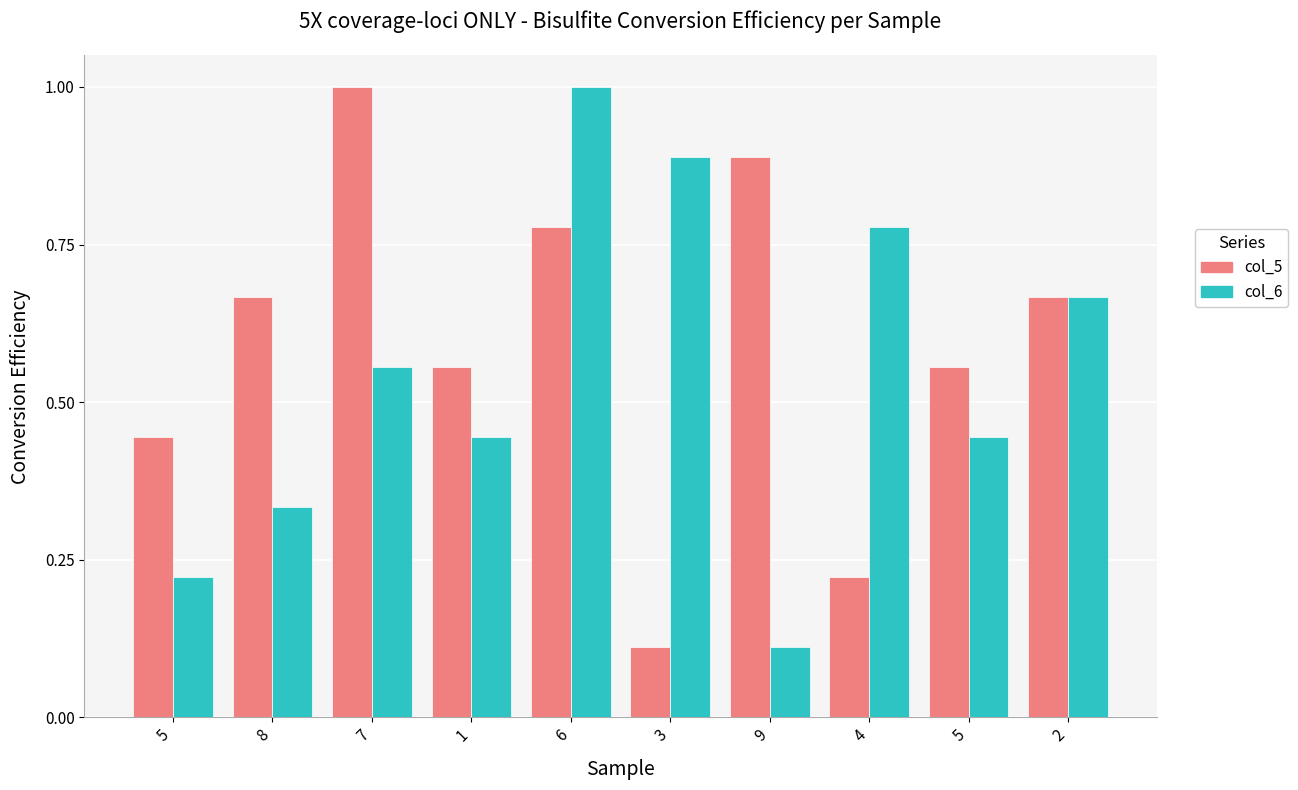

What are all the series names shown in the legend?

col_5, col_6